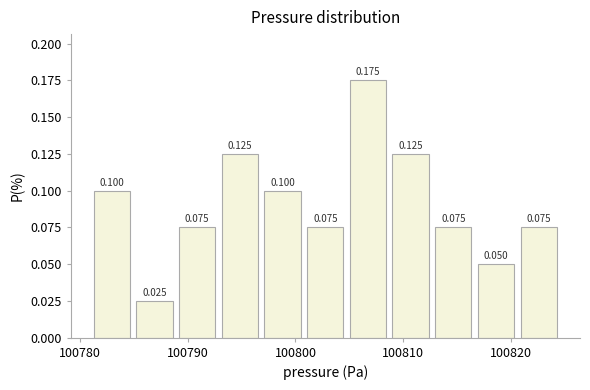

Around what value on the x-axis is the tallest bar? Give the approximate position of its centre, as read against the axis.

100807